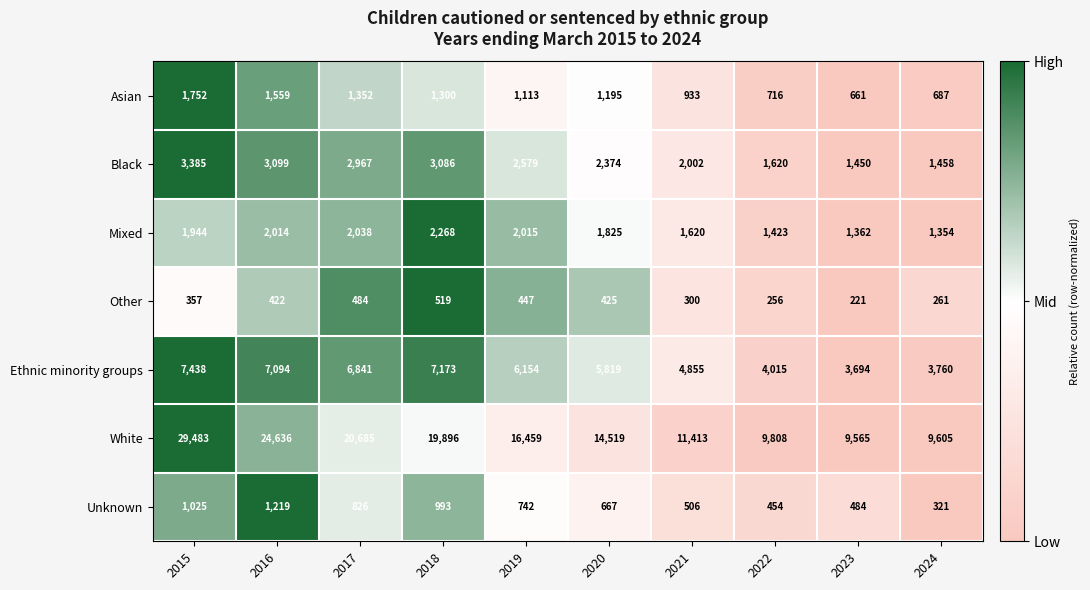

Which series has the widest spread of values?

White